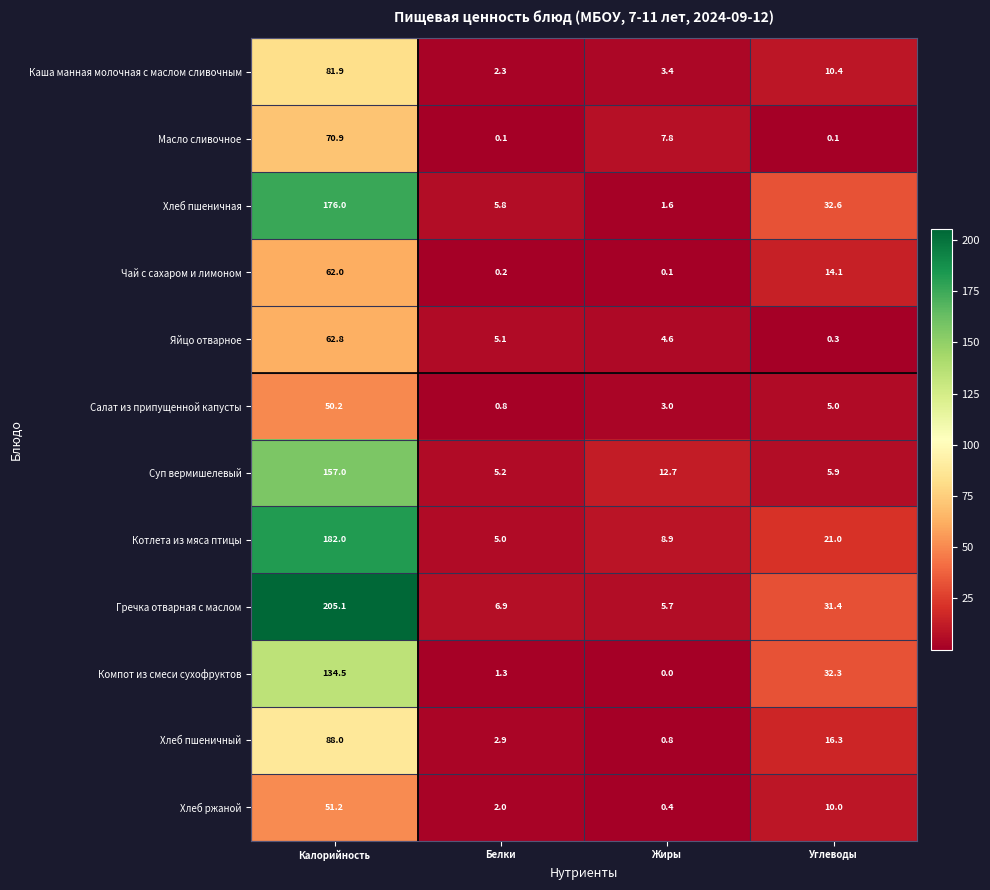

At Жиры, list the series in order from smallest to largest.

Компот из смеси сухофруктов, Чай с сахаром и лимоном, Хлеб ржаной, Хлеб пшеничный, Хлеб пшеничная, Салат из припущенной капусты, Каша манная молочная с маслом сливочным, Яйцо отварное, Гречка отварная с маслом, Масло сливочное, Котлета из мяса птицы, Суп вермишелевый